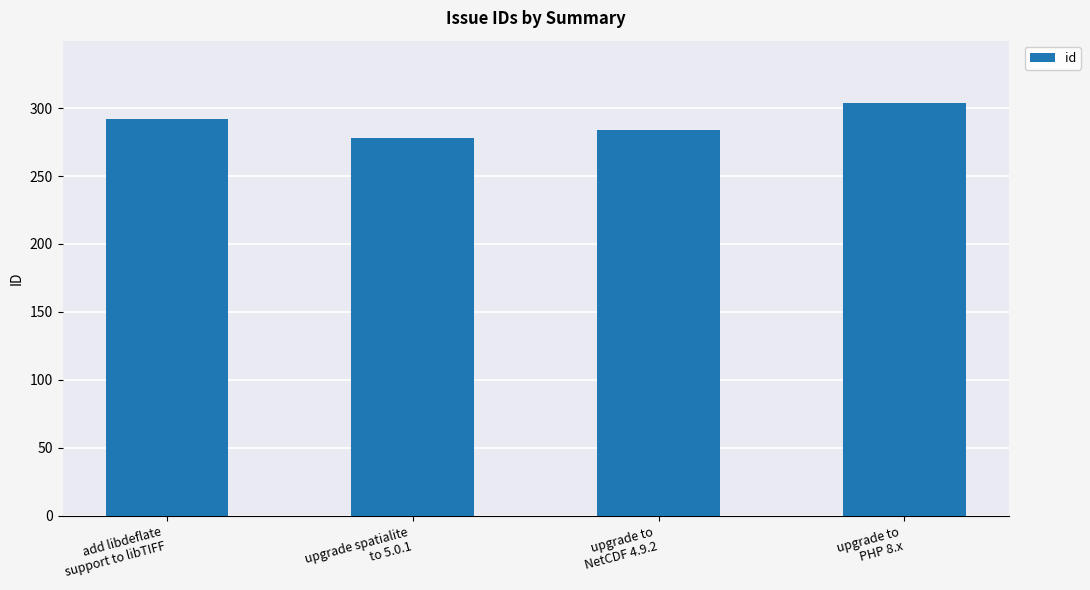

What is the value of the 1st bar from the left?

292